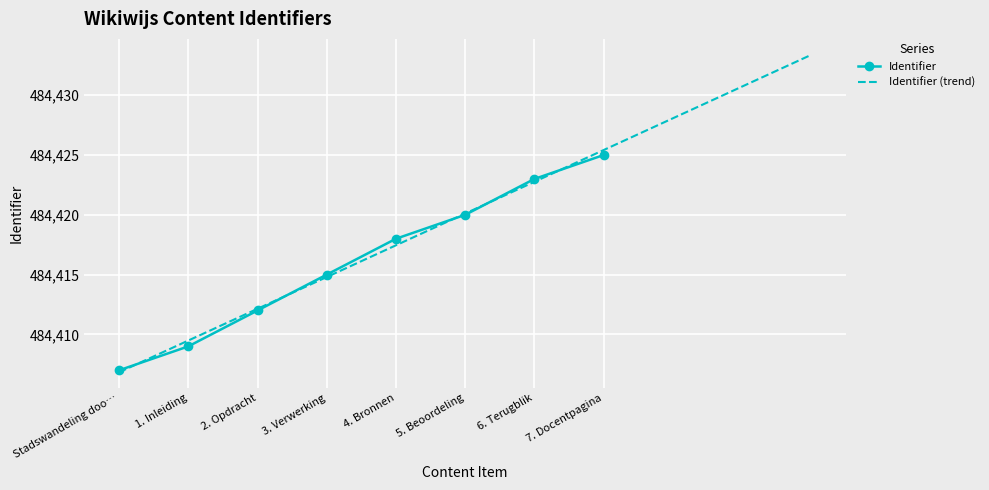

Count the values in the range 484412 to 484423.

5